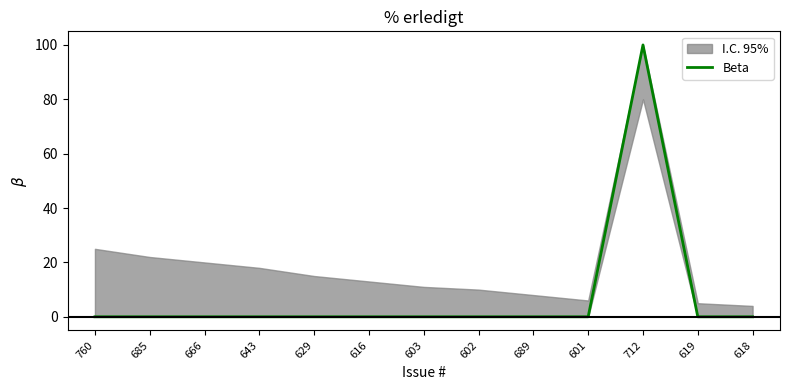

What is the average value?

8